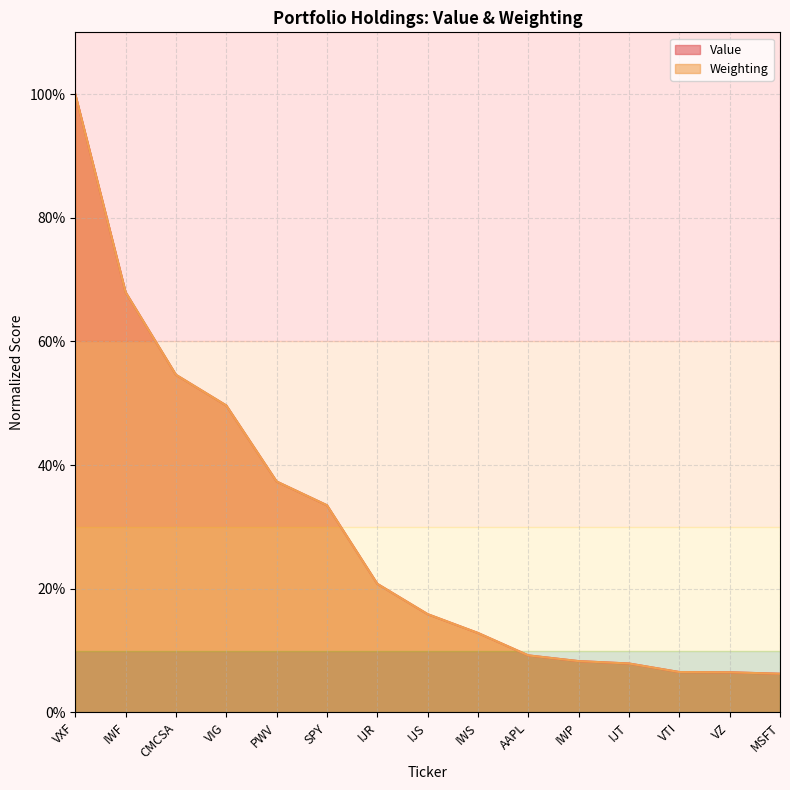

After their last crossing, which series has the higher values: Weighting or Value?

Value